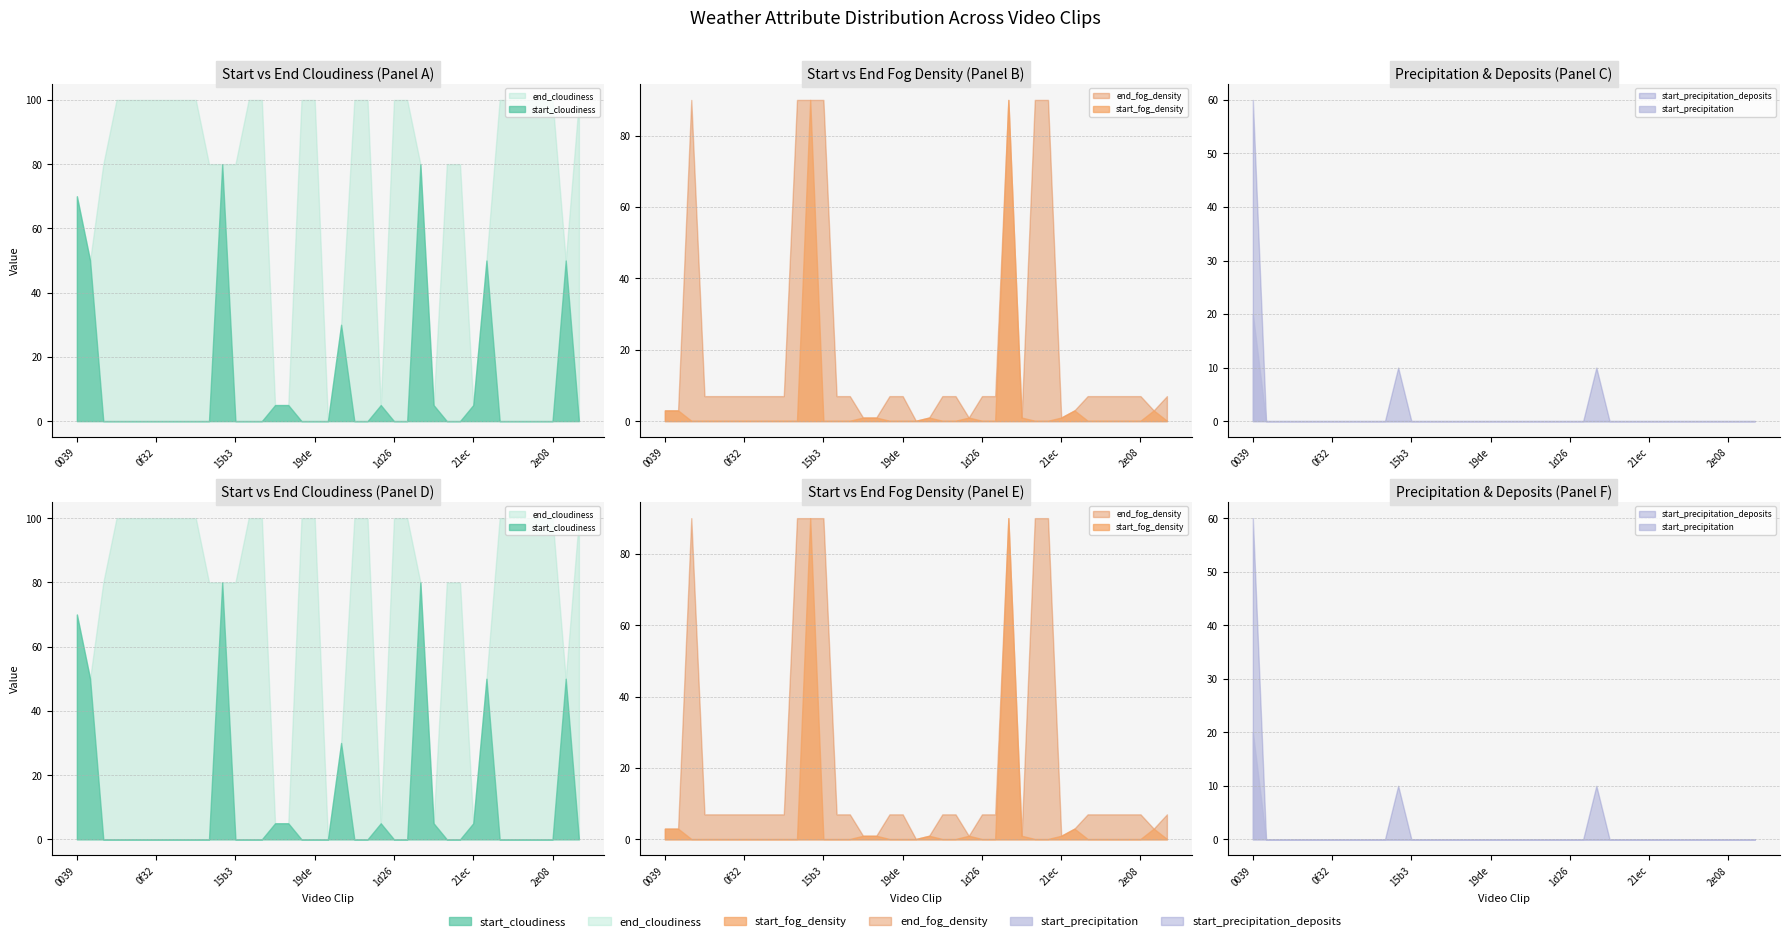

What is the spread (max minus min) of values at 1e12?

5.0